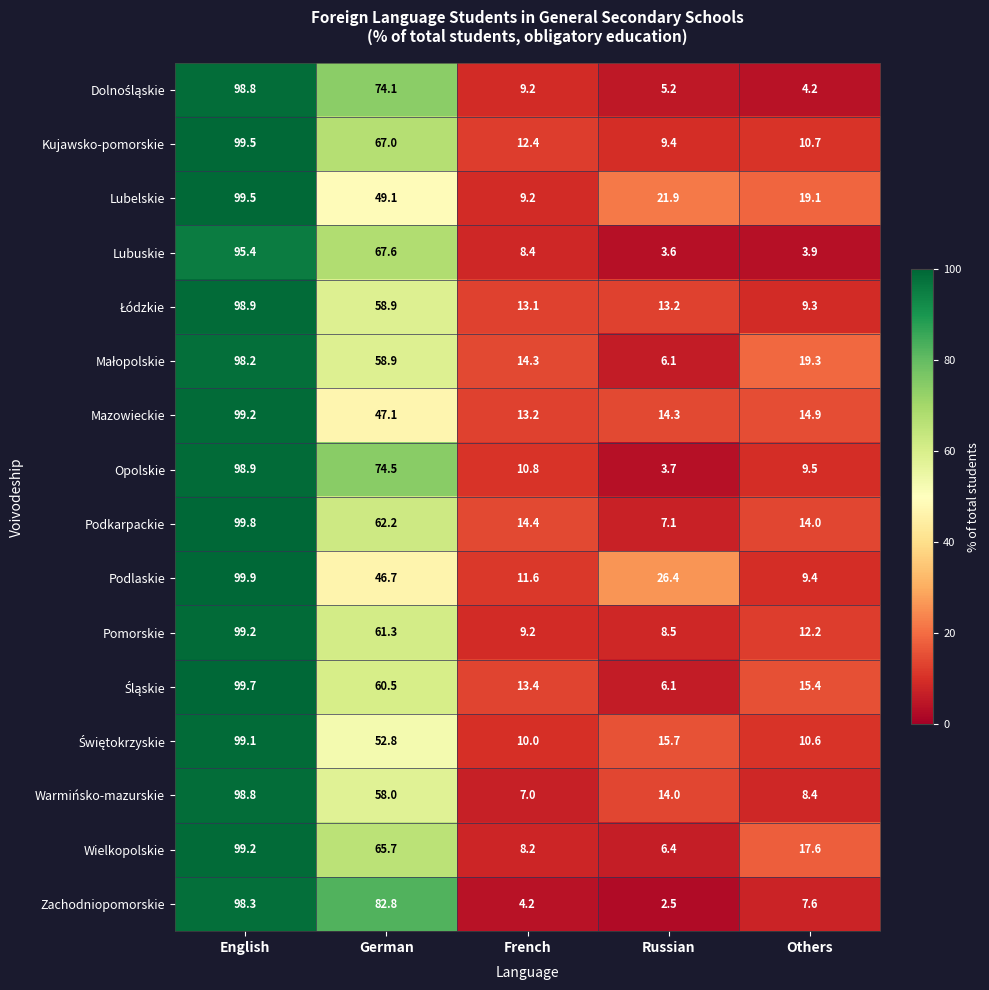

At which category is the sum across all series the highest?

English